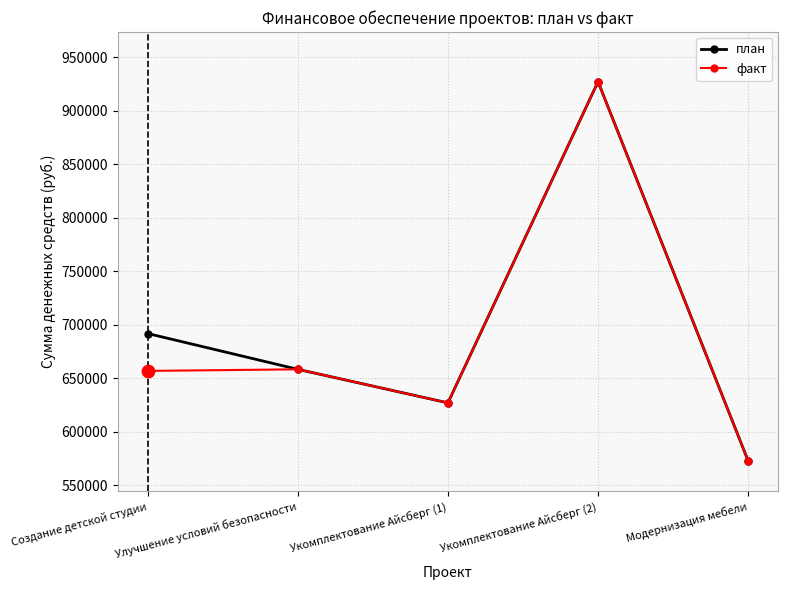

What is the total value across all series at Улучшение условий безопасности?

1316700